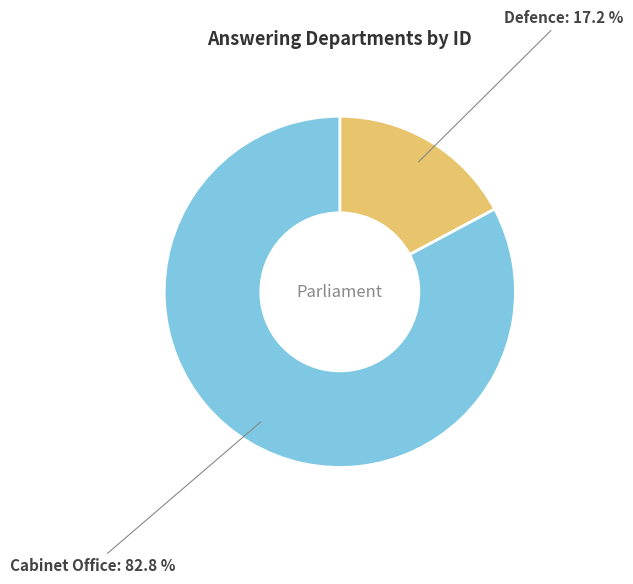

The Defence slice represents 17% of the pie. True or false?

True